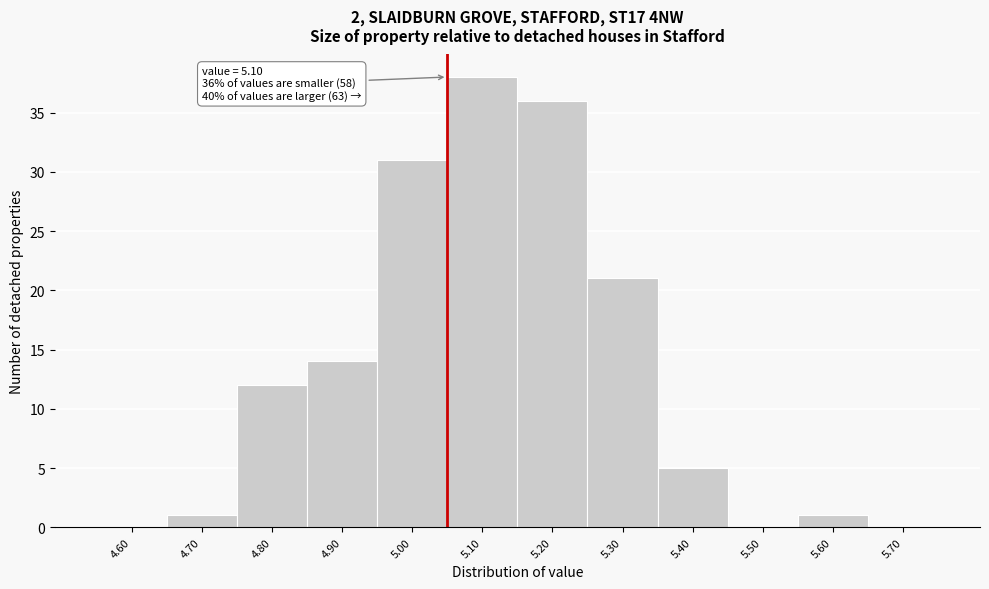

Reading right to left, list all the values displayed in this chart.

5.70=0	5.60=1	5.50=0	5.40=5	5.30=21	5.20=36	5.10=38	5.00=31	4.90=14	4.80=12	4.70=1	4.60=0